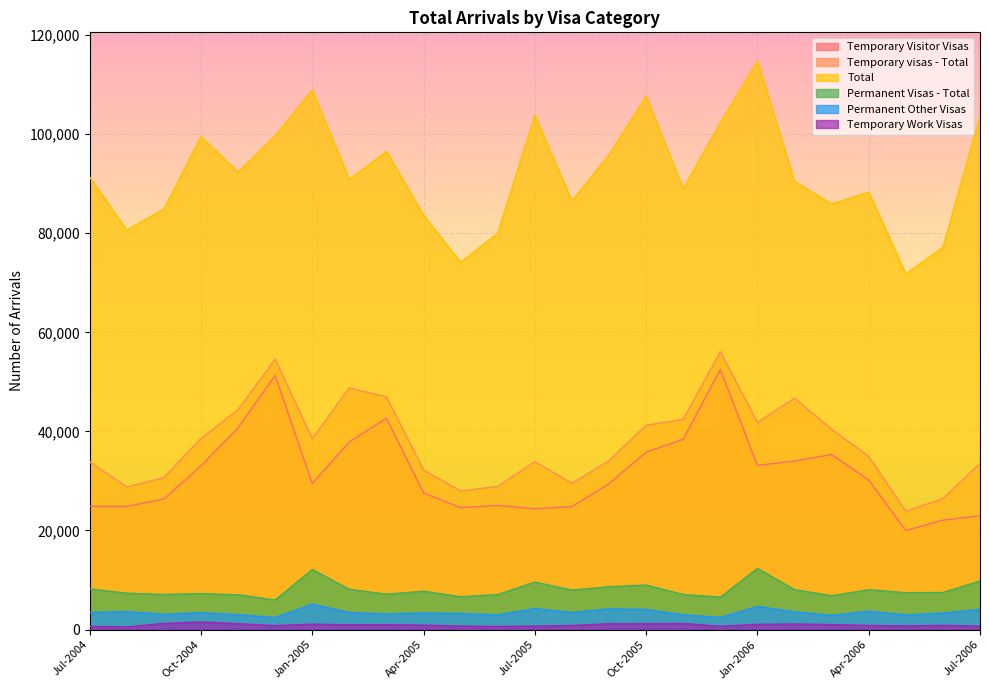

How many lines are shown in the chart?

6